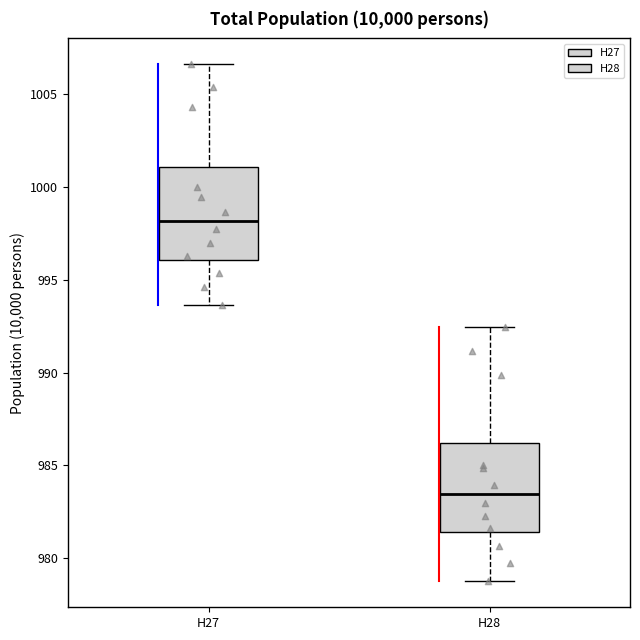

Reading left to right, read every box against the y-axis: the position of its median line, the range the box covers, and the ends of its whiskers. The values are not printed on the chart, so give them approximately, as read against the axis.

H27: median 998.0, box 996.0 to 1001.0, whiskers 993.5 to 1006.5
H28: median 983.5, box 981.5 to 986.0, whiskers 979.0 to 992.5